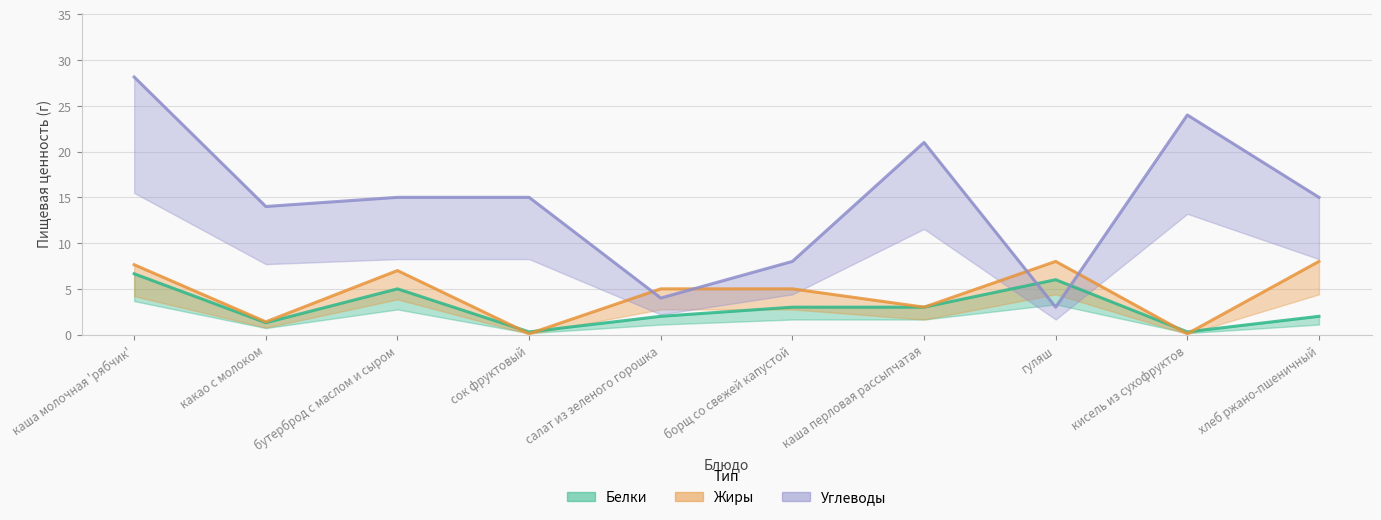

What is the difference between the maximum and minimum values in the Белки series?

6.4